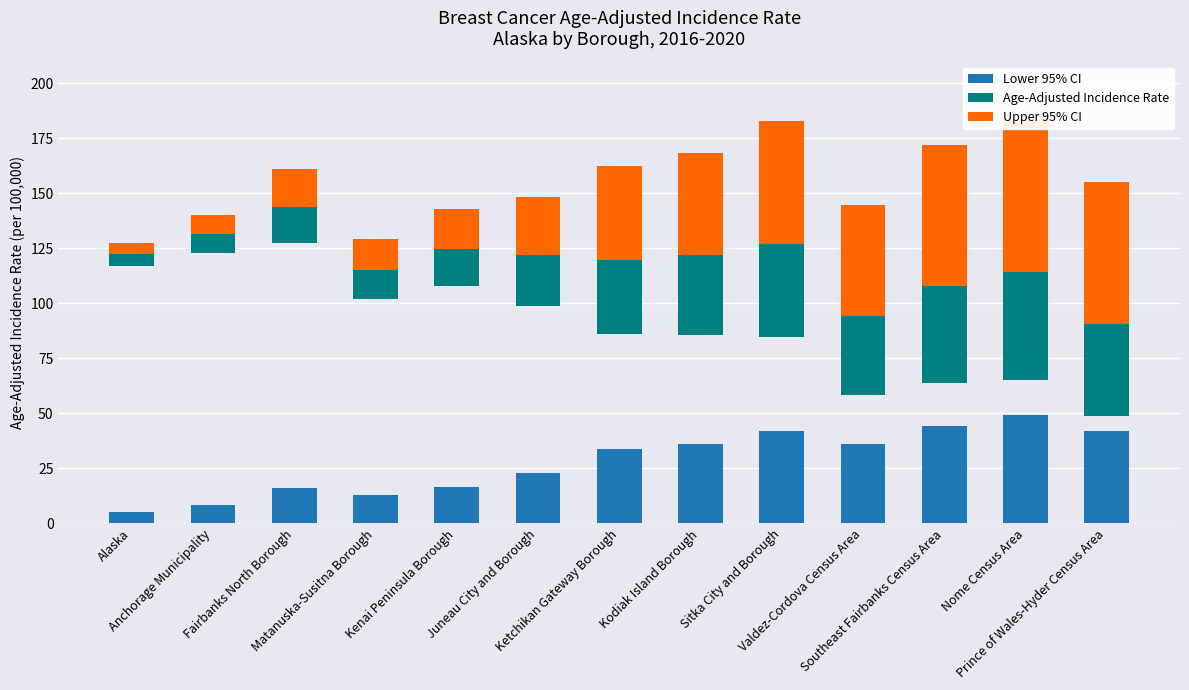

What is the label of the 2nd bar from the right?

Nome Census Area